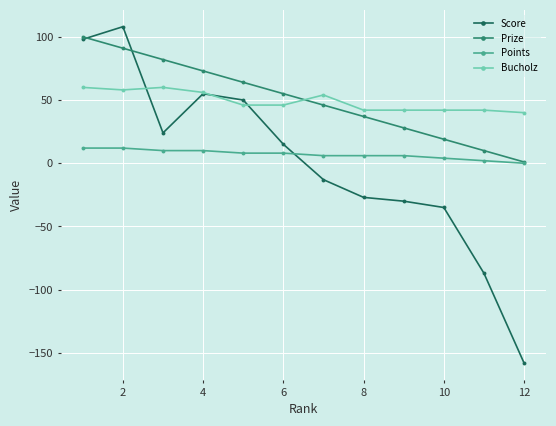

Which series has the widest spread of values?

Score